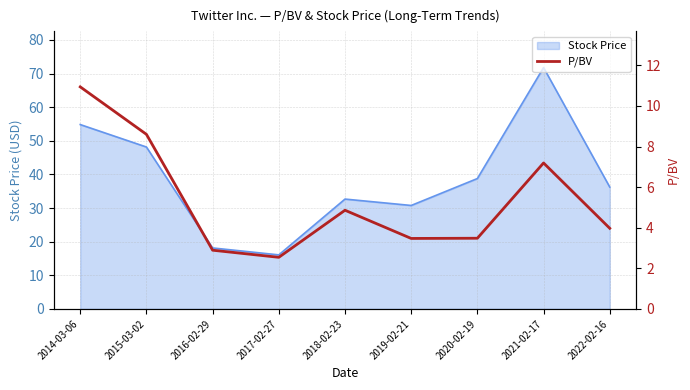

Which has a higher value, 2018-02-23 or 2017-02-27?

2018-02-23